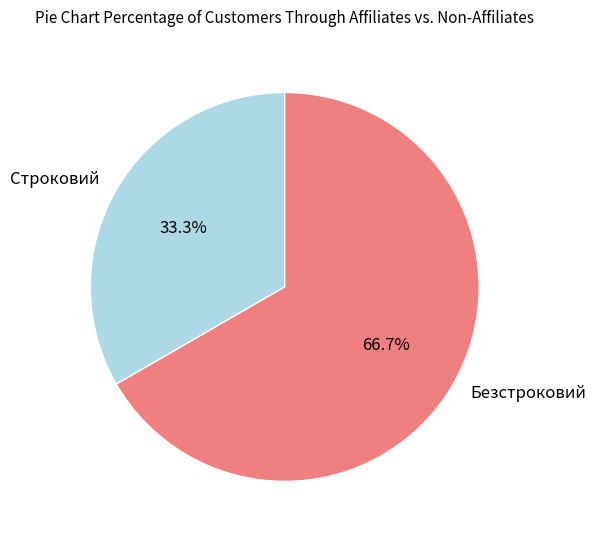

What is the total percentage of Безстроковий and Строковий?

100.0%